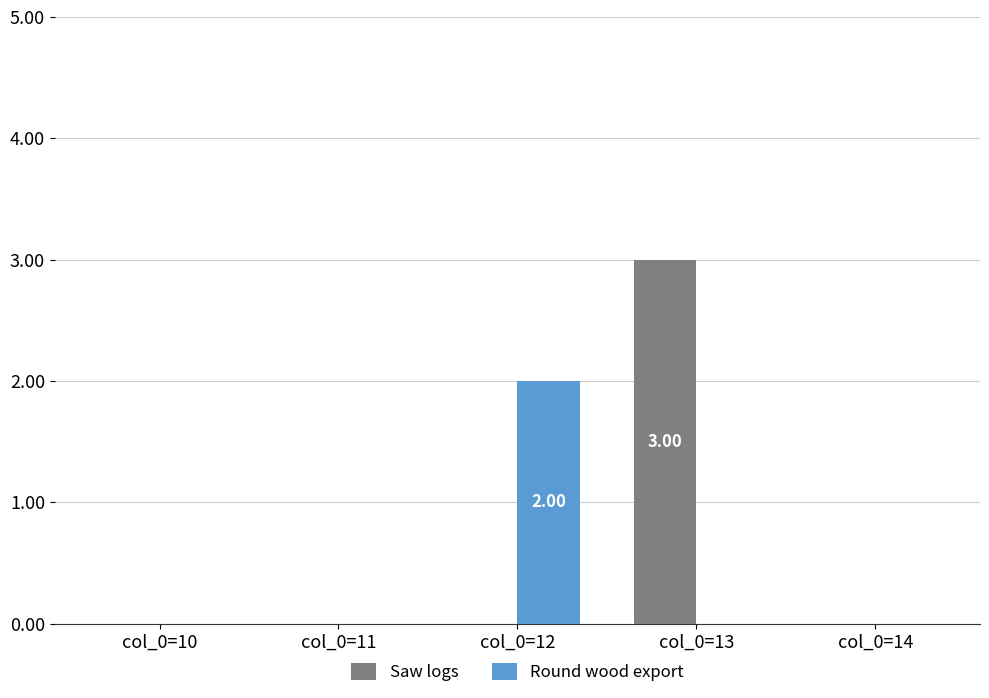

Is it true that Round wood export equals 0 at col_0=11?

True